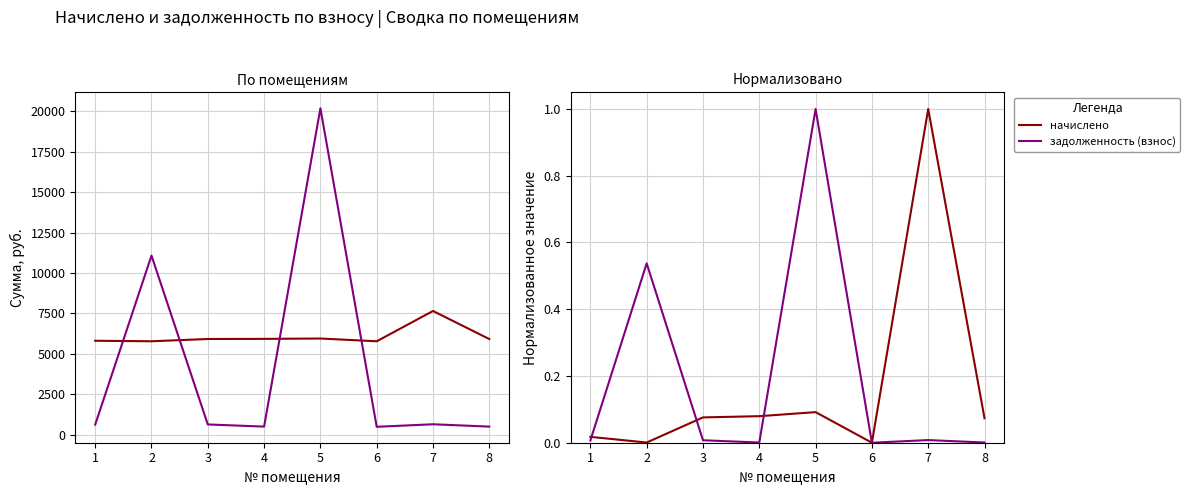

At how many categories does at least one series exceed 0?

7